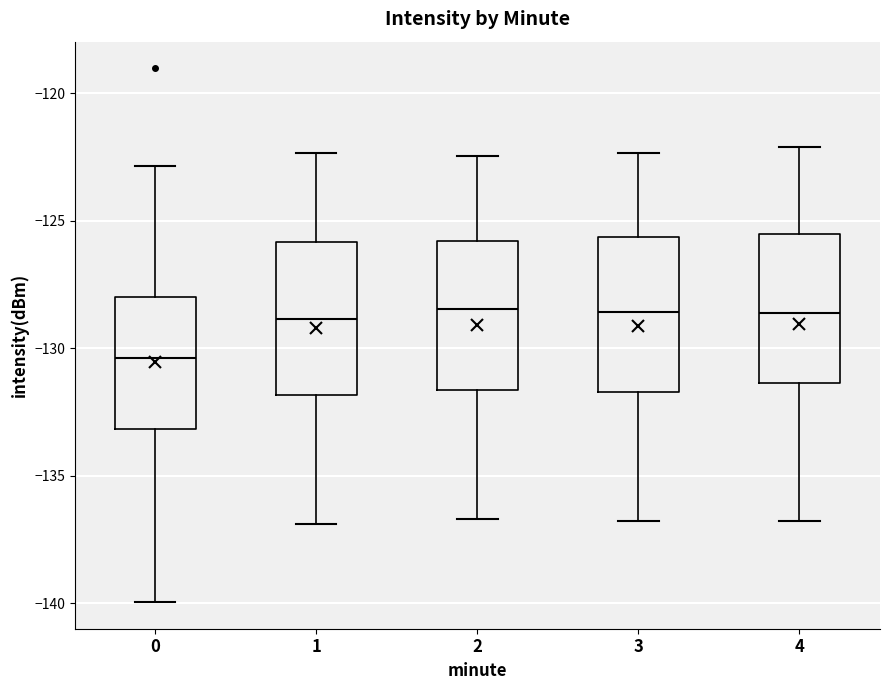

Where is the upper edge of the box at x = 4 on the y-axis? The values are not printed on the chart, so give them approximately, as read against the axis.

-125.5